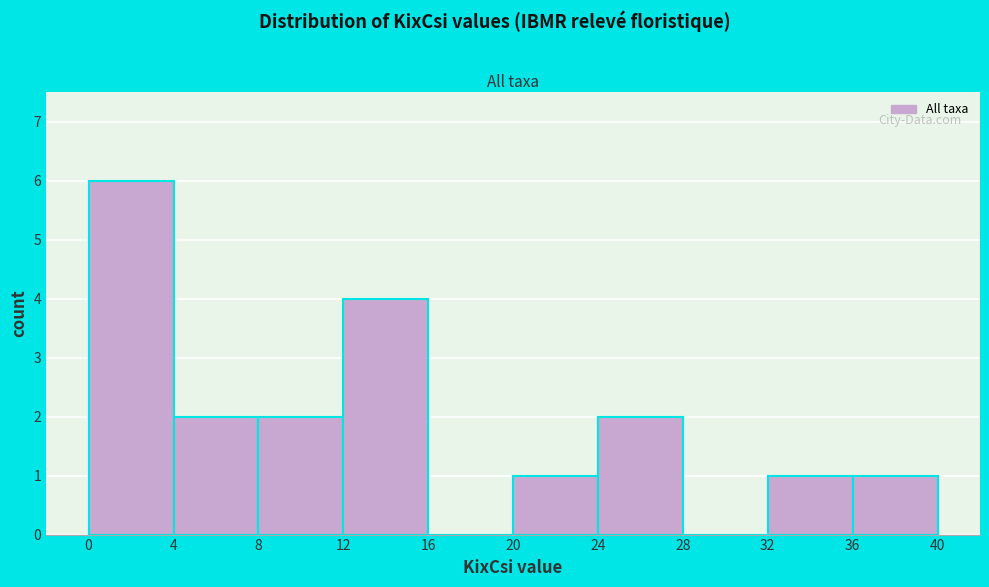

Reading left to right, list every bar in this chart as the range it spans on the x-axis followed by its height. The values are not printed on the chart, so give them approximately, as read against the axis.

0 to 4: 6
4 to 8: 2
8 to 12: 2
12 to 16: 4
16 to 20: 0
20 to 24: 1
24 to 28: 2
28 to 32: 0
32 to 36: 1
36 to 40: 1